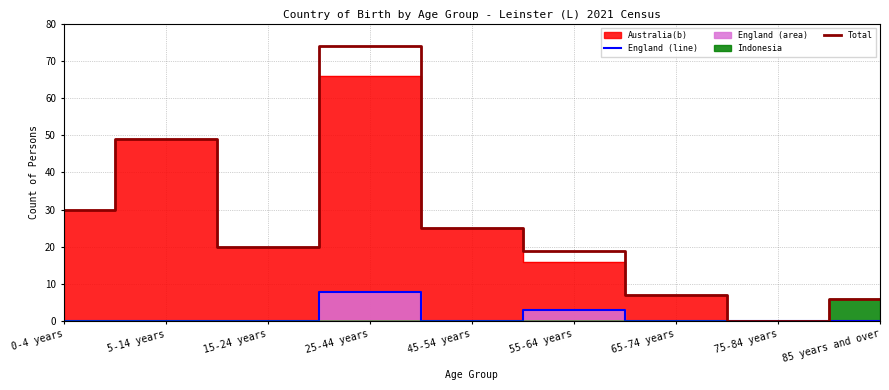

True or false: England (line) and Total CPU cores intersect in this chart.

False